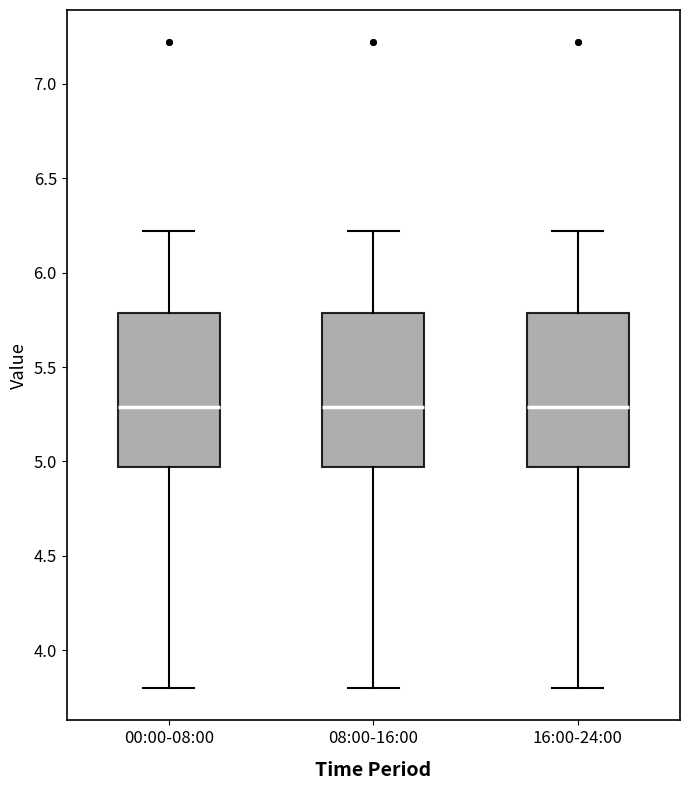

Reading left to right, read every box against the y-axis: the position of its median line, the range the box covers, and the ends of its whiskers. The values are not printed on the chart, so give them approximately, as read against the axis.

00:00-08:00: median 5.30, box 4.95 to 5.80, whiskers 3.80 to 6.20
08:00-16:00: median 5.30, box 4.95 to 5.80, whiskers 3.80 to 6.20
16:00-24:00: median 5.30, box 4.95 to 5.80, whiskers 3.80 to 6.20